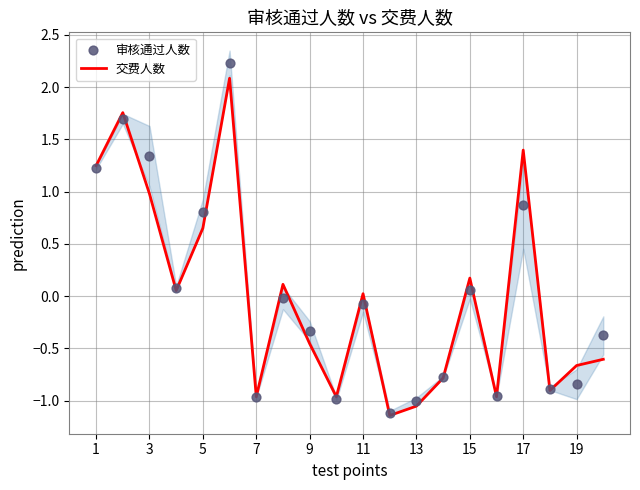

The value of 交费人数 at 17 is 1.8. True or false?

False